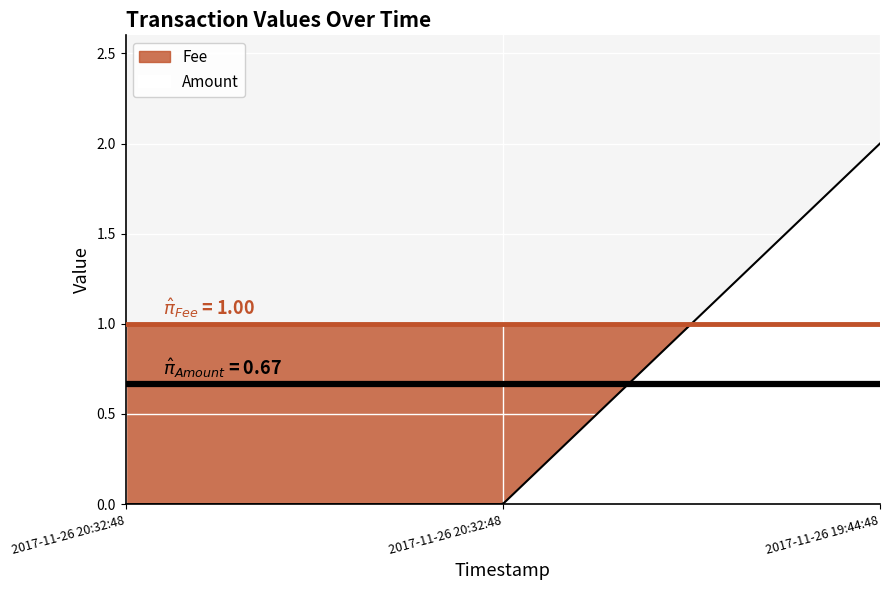

Which has a higher value, 2017-11-26 19:44:48 or 2017-11-26 20:32:48?

2017-11-26 19:44:48